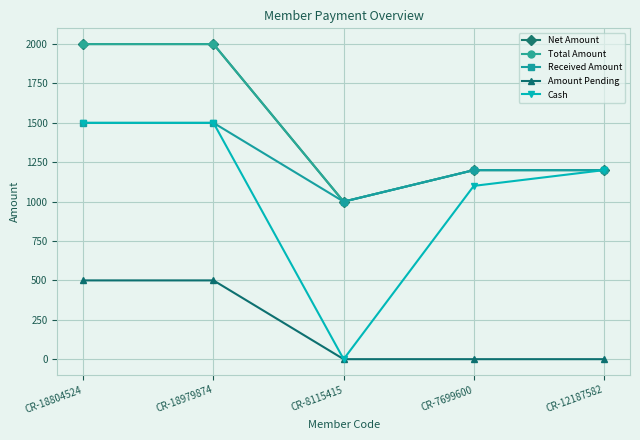

Which has a higher value, CR-18804524 or CR-7699600?

CR-18804524